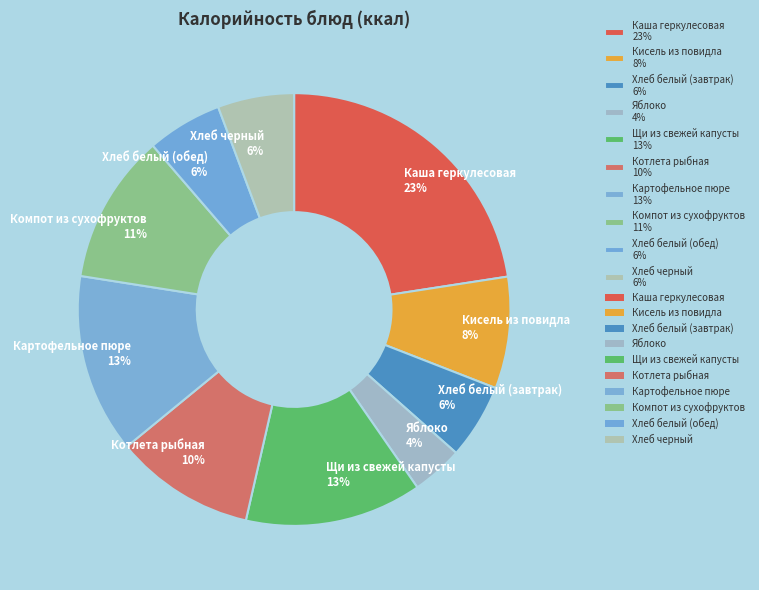

What is the ratio of the value at Котлета рыбная to the value at Картофельное пюре?

0.8